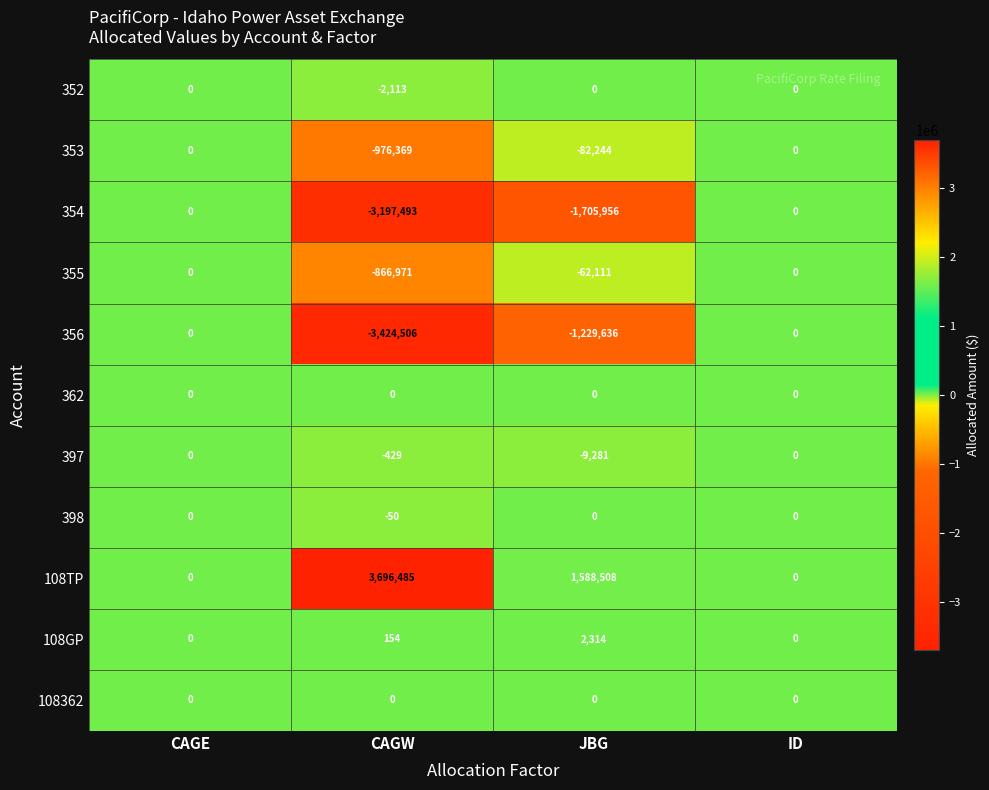

Which series has the widest spread of values?

108TP